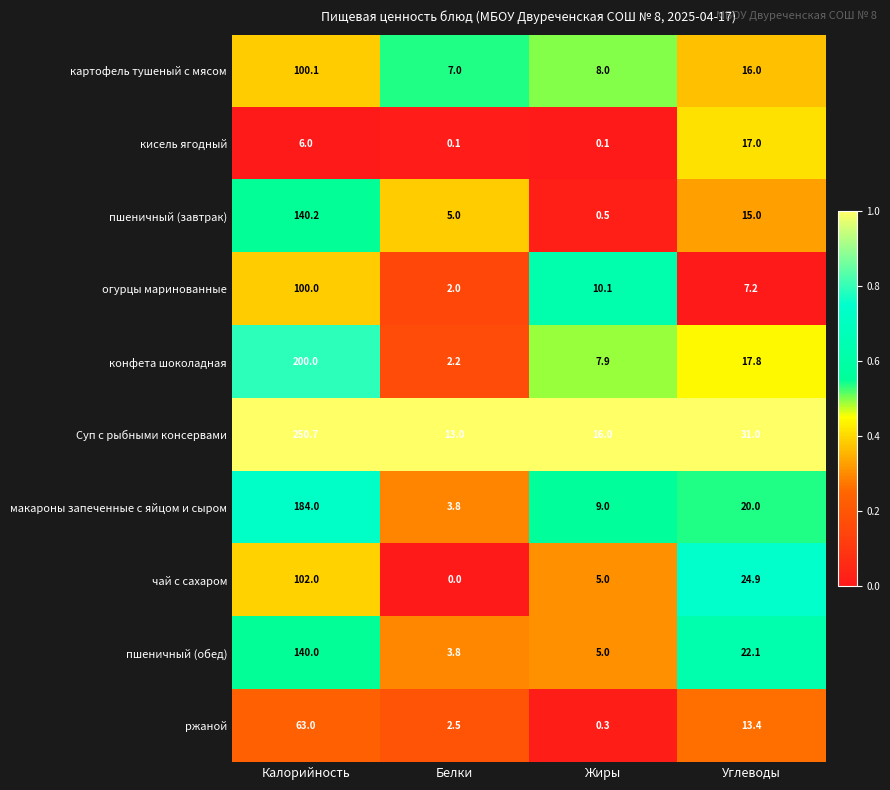

Read the конфета шоколадная value at Жиры.

7.9